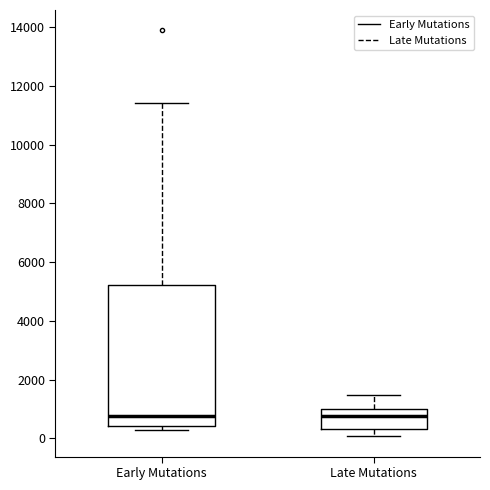

Reading left to right, transcribe this box plot: for each box, give where its median line is, the range the box spans, and where its two whiskers end, as read against the y-axis. The values are not printed on the chart, so give them approximately, as read against the axis.

Early Mutations: median 800, box 400 to 5200, whiskers 200 to 11400
Late Mutations: median 800, box 400 to 1000, whiskers 0 to 1400